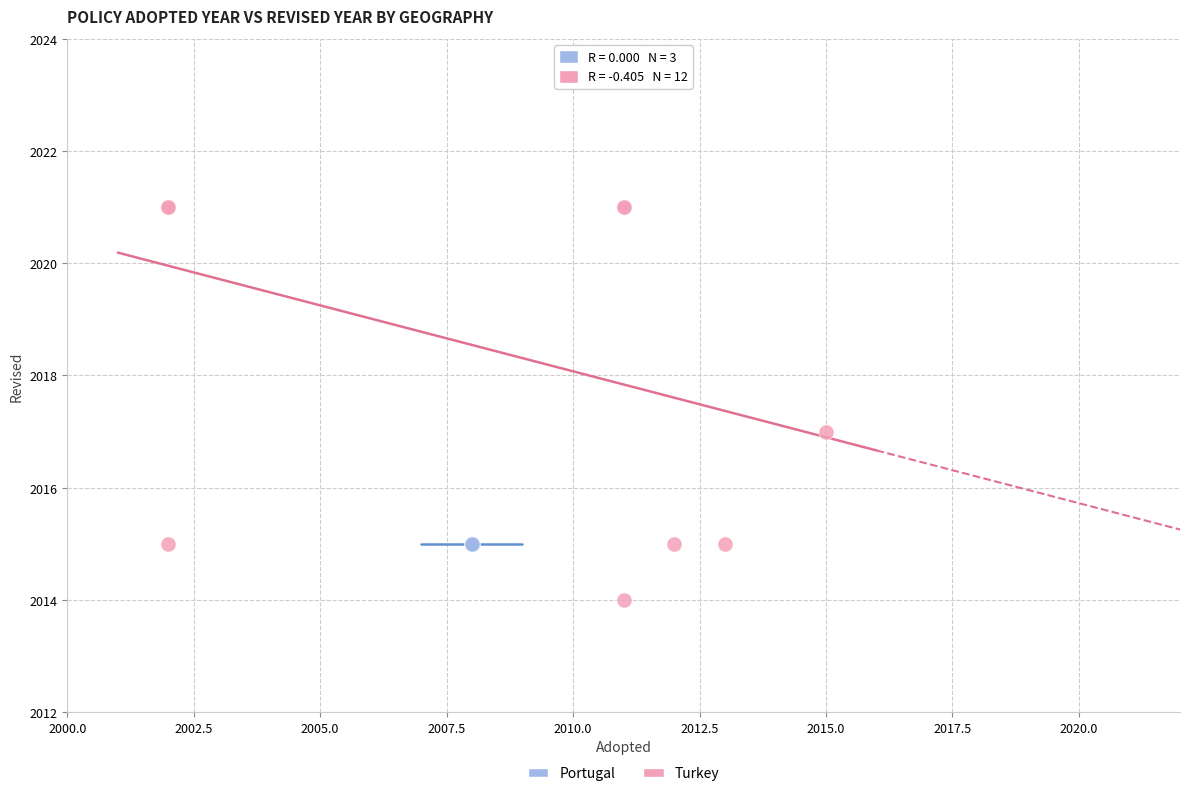

Which series reaches the maximum Y coordinate?

Turkey